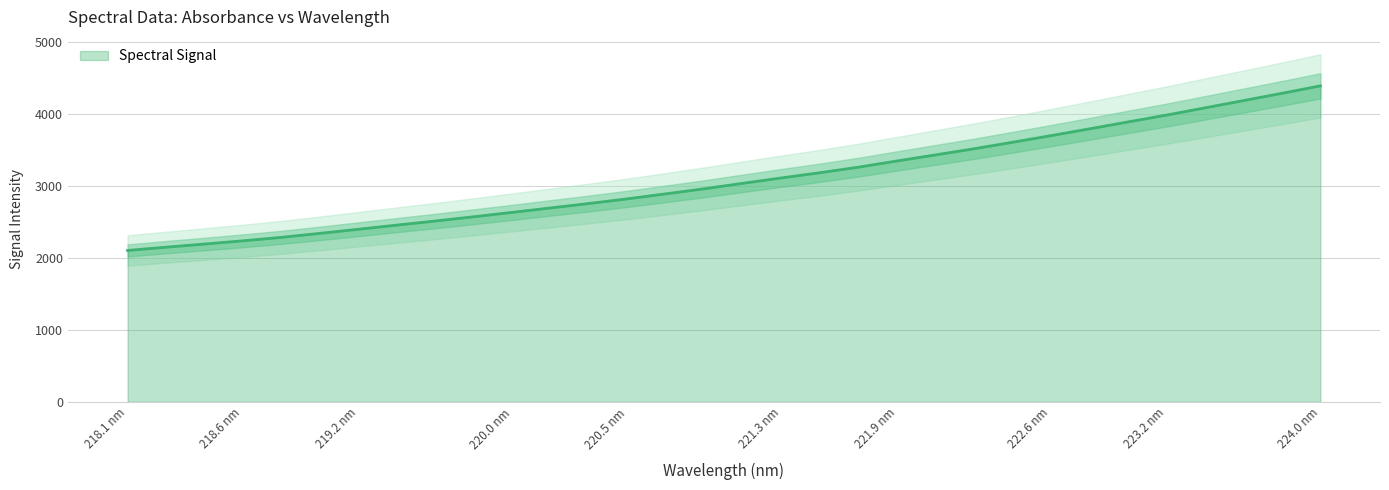

Where is the data nearest to the value 3251?

221.6902